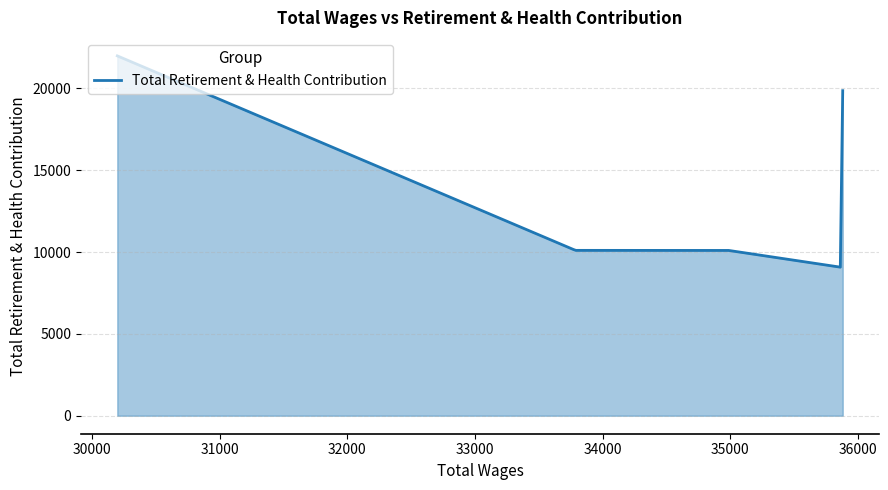

What is the greatest value displayed?

21993.0